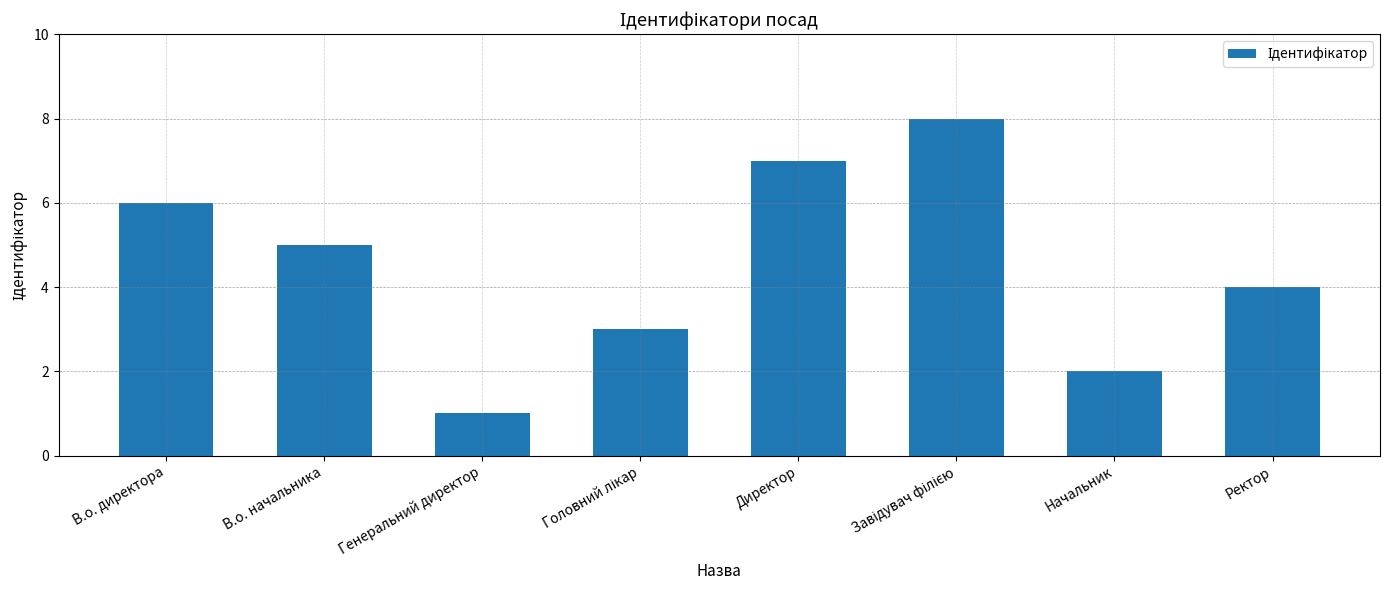

What is the value of the 8th bar from the left?

4